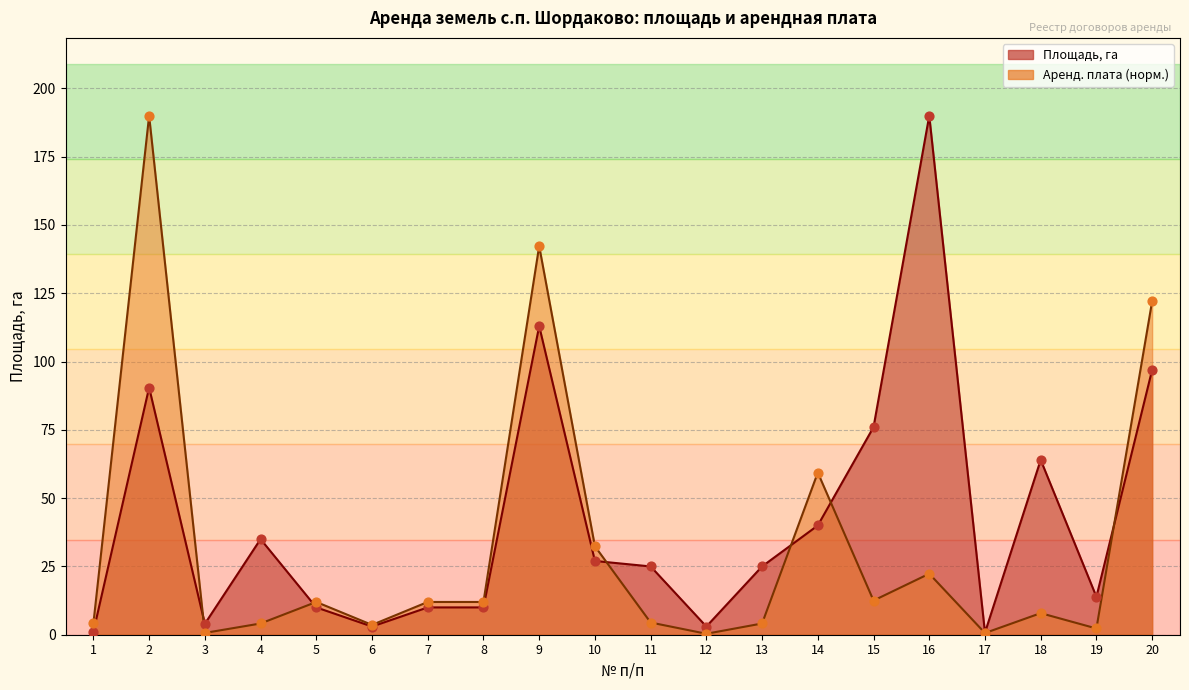

What is the total value across all series at 12?

3.4